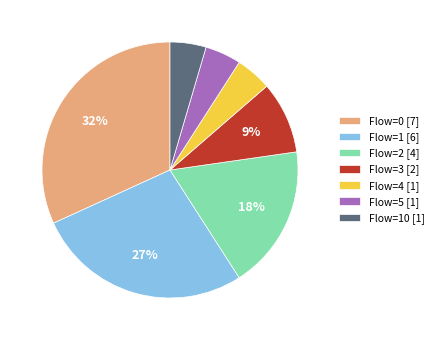

How many slices are in this pie chart?

7